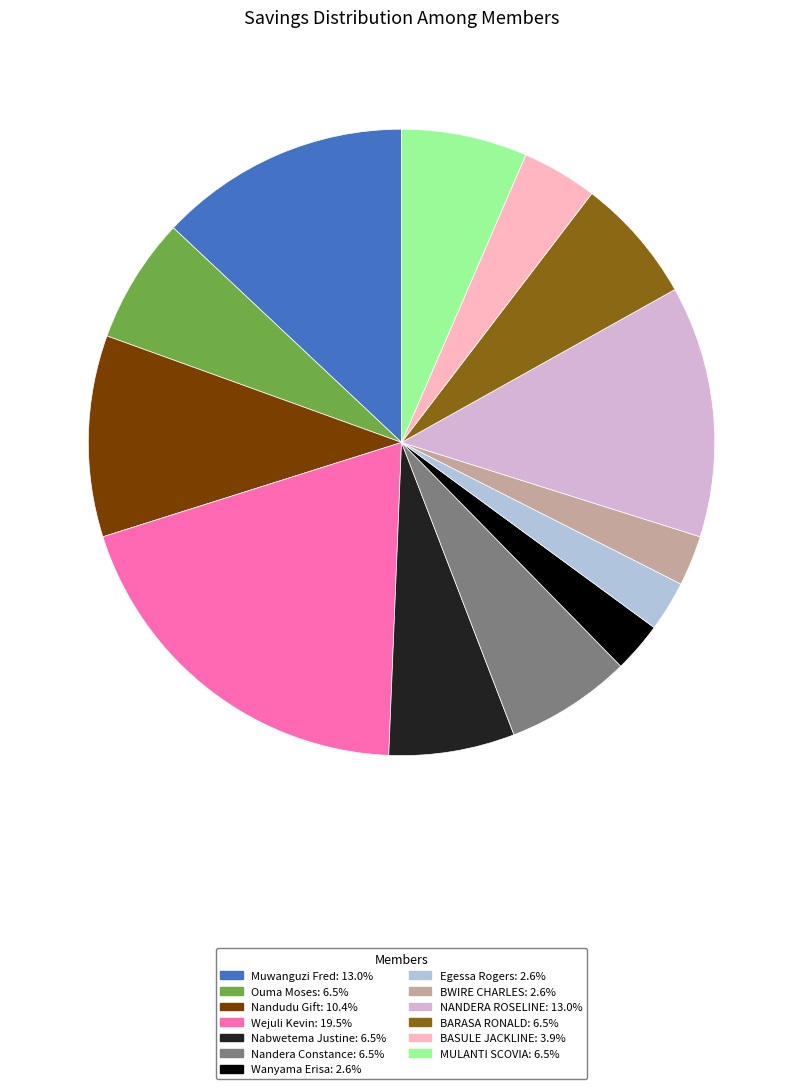

Combined, do Nabwetema Justine: 6.5% and Nandudu Gift: 10.4% account for over 50%?

No